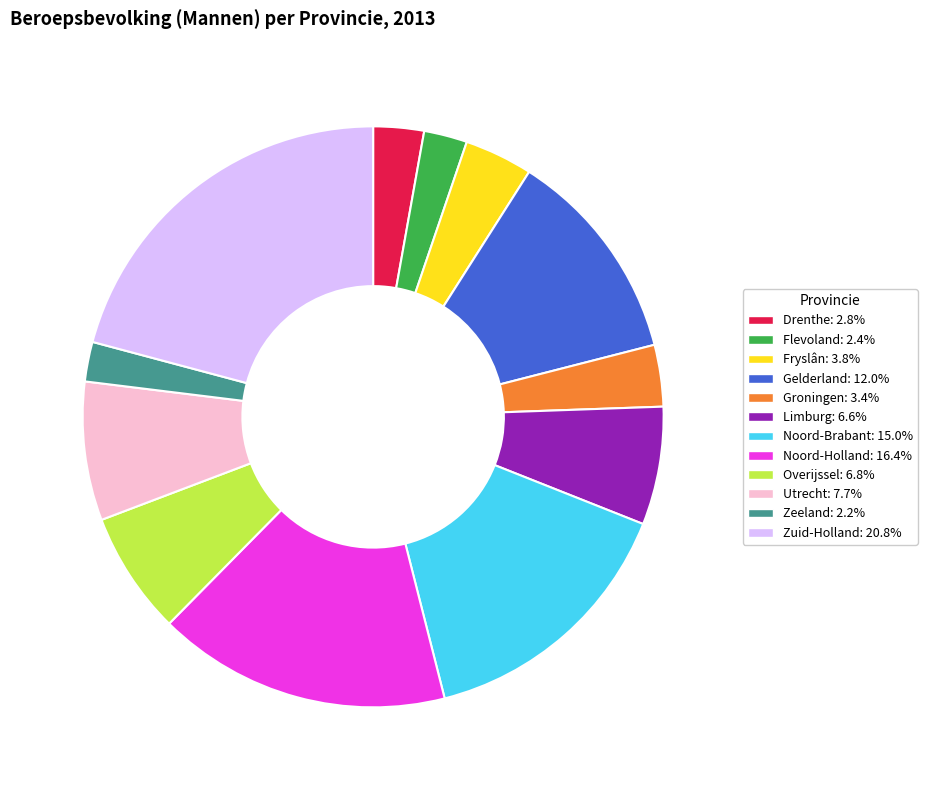

Is there a majority slice in this chart?

No